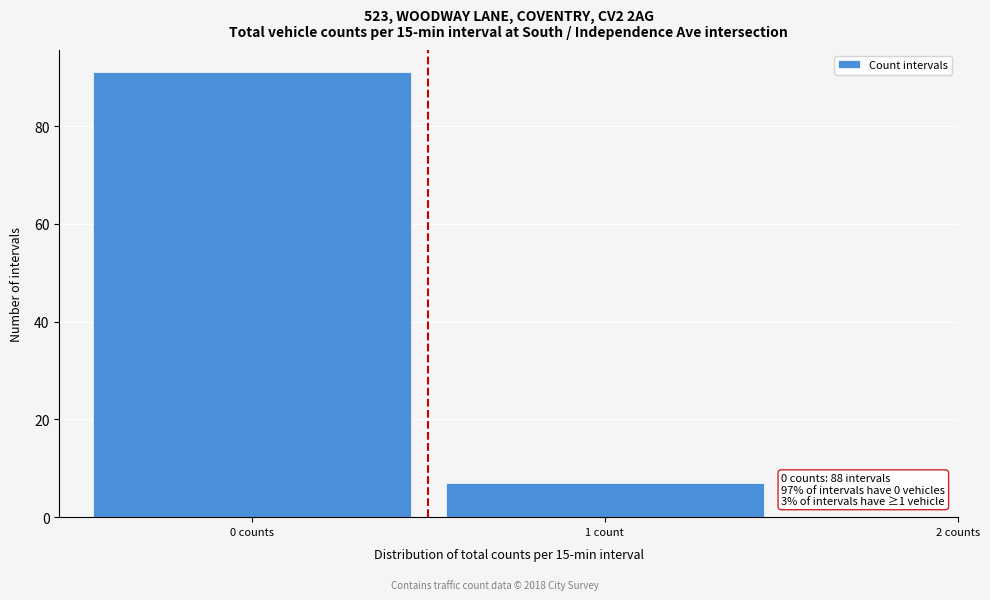

Reading left to right, transcribe all the data shown in this chart.

0 counts=91	1 count=7